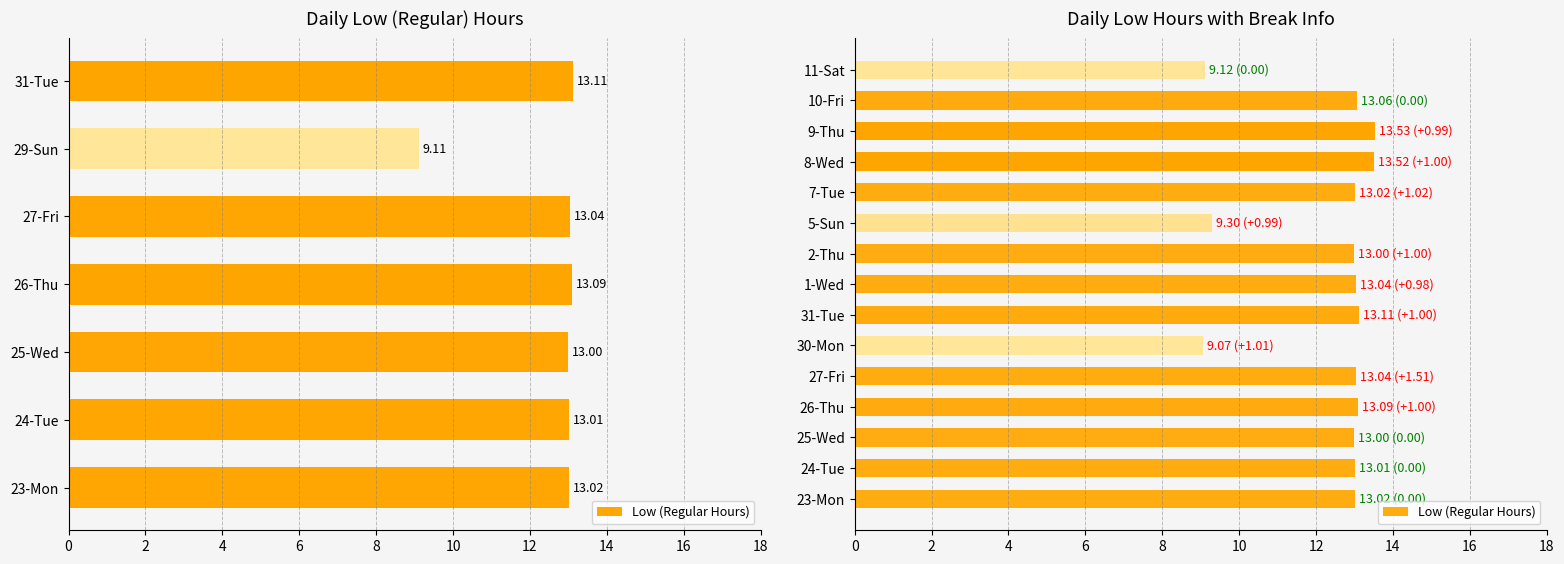

Read the value at 1-Wed.

13.0